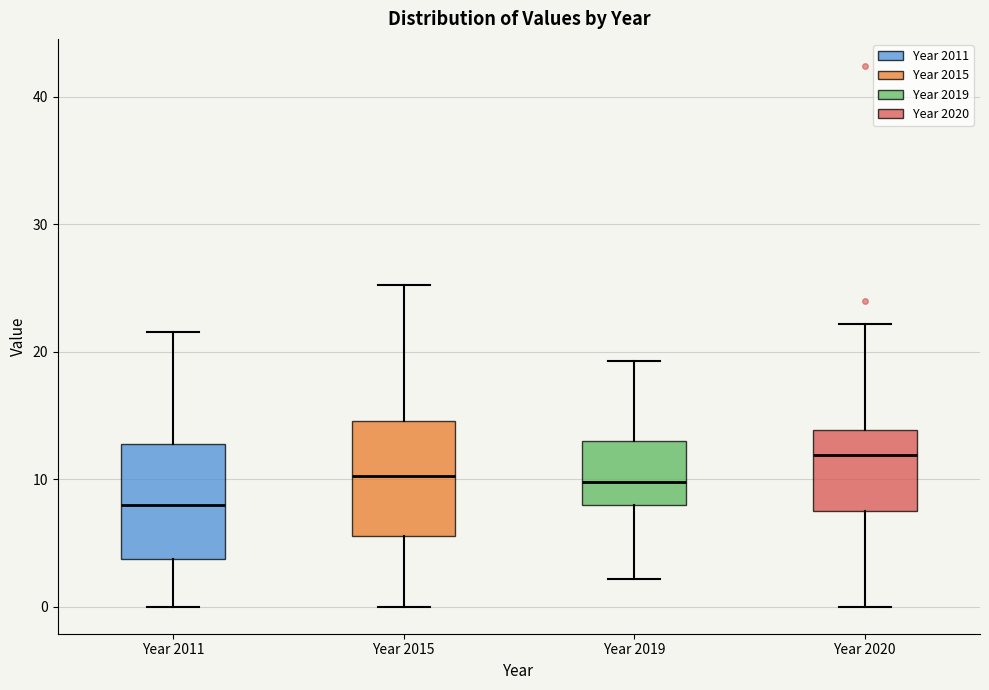

Reading left to right, transcribe this box plot: for each box, give where its median line is, the range the box spans, and where its two whiskers end, as read against the y-axis. The values are not printed on the chart, so give them approximately, as read against the axis.

Year 2011: median 8, box 4 to 13, whiskers 0 to 22
Year 2015: median 10, box 6 to 15, whiskers 0 to 25
Year 2019: median 10, box 8 to 13, whiskers 2 to 19
Year 2020: median 12, box 7 to 14, whiskers 0 to 22